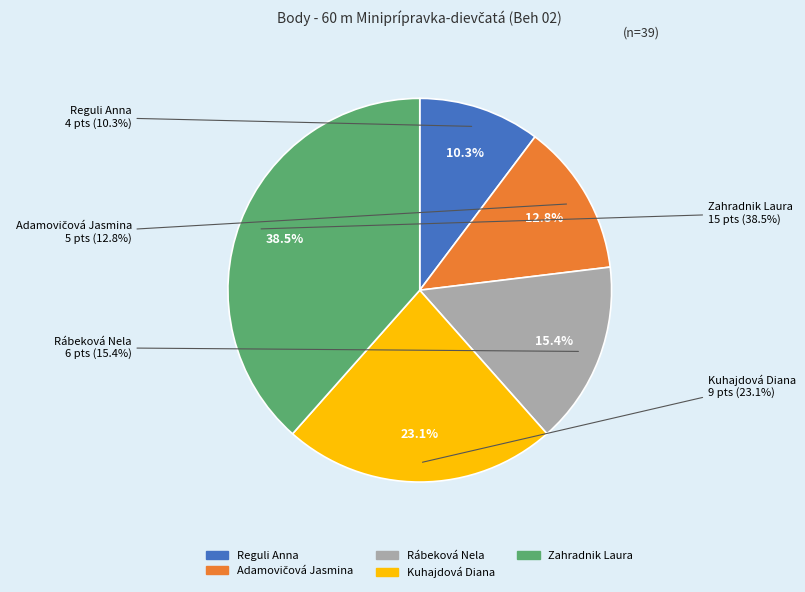

Is the sum of Rábeková Nela and Zahradnik Laura greater than half?

Yes